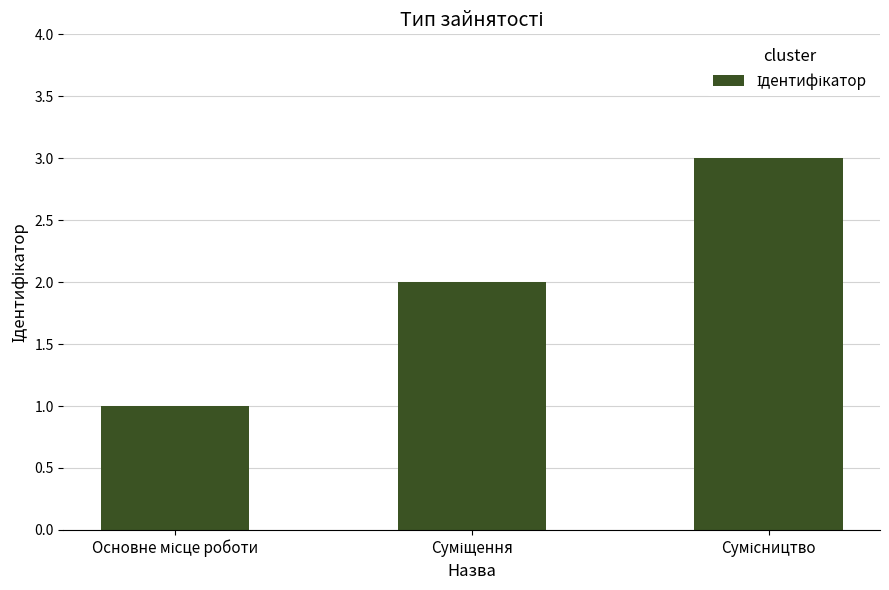

Does the chart contain stacked bars?

No